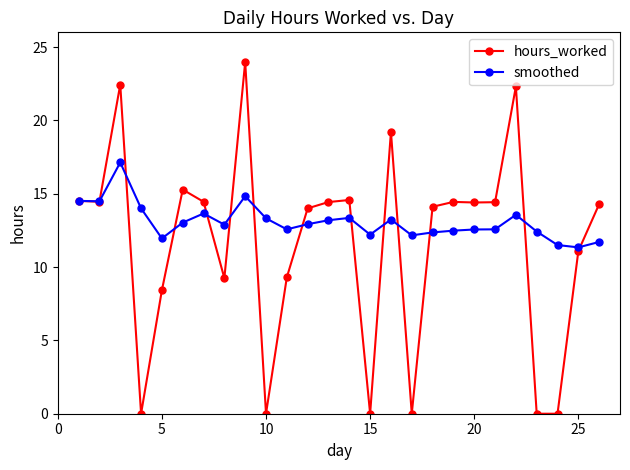

What is the average value of the hours_worked series?

11.5